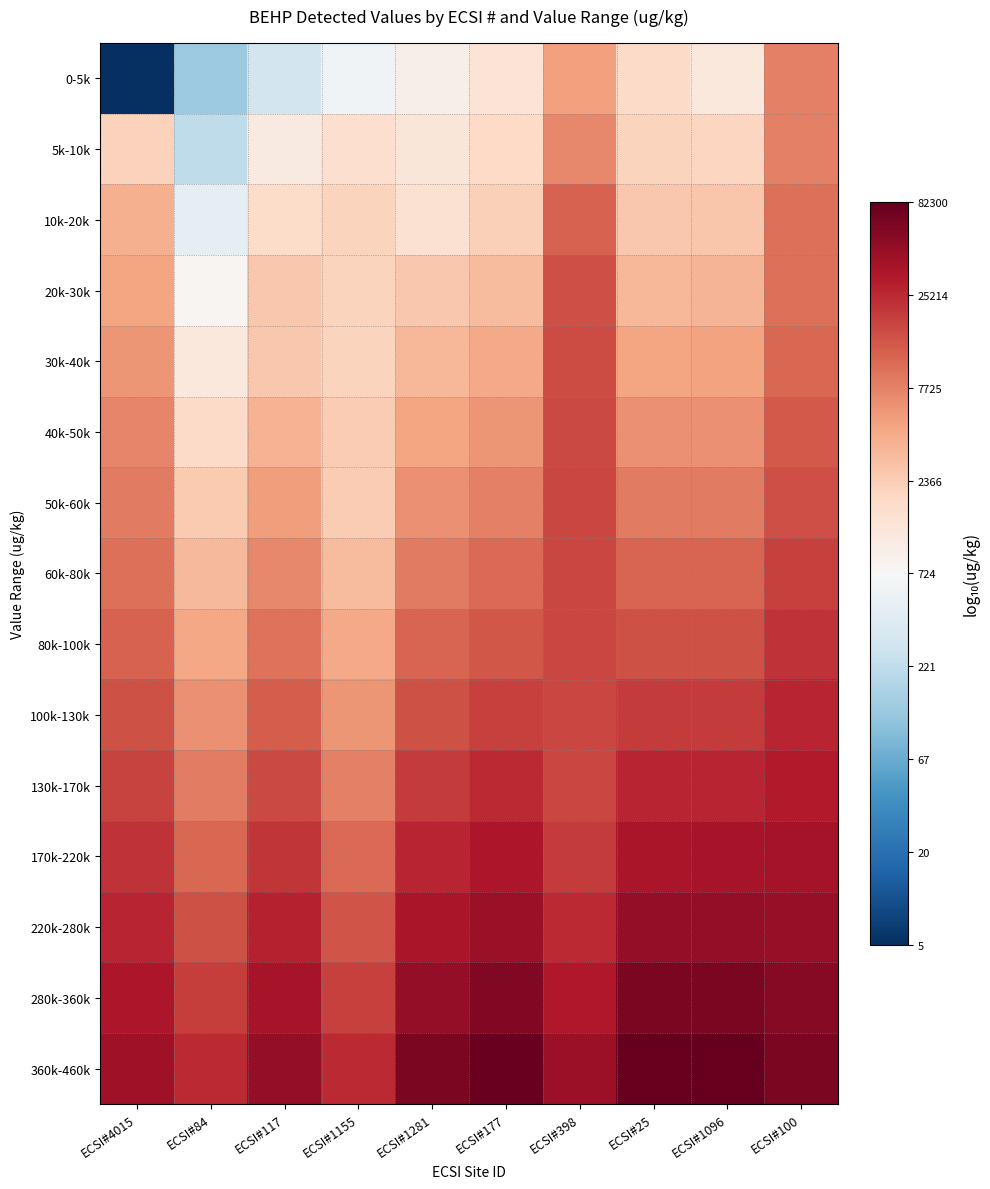

Which series changed the most between ECSI#4015 and ECSI#398?

0-5k